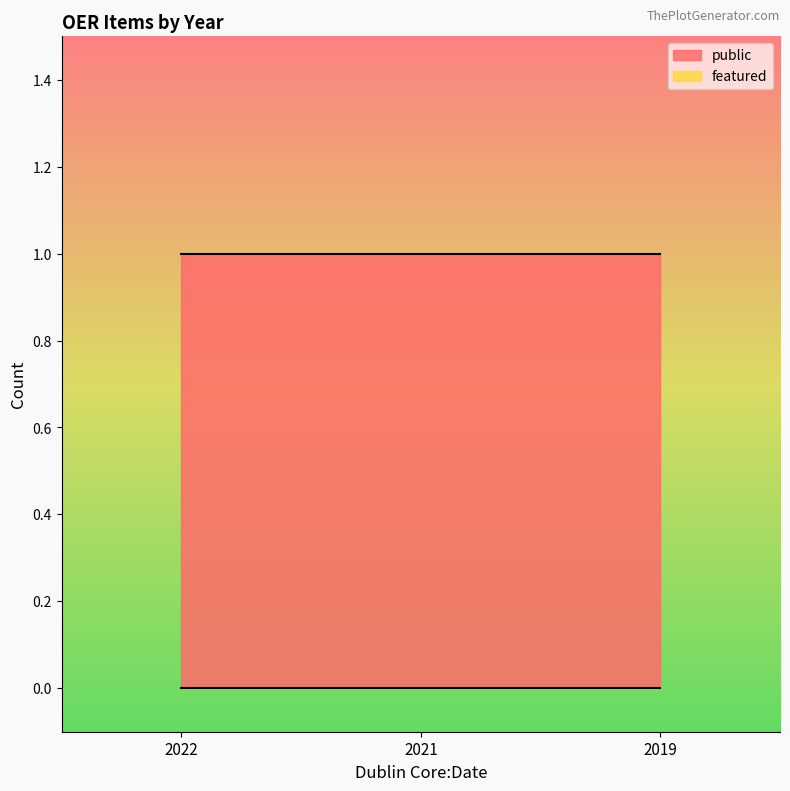

At which label does public reach its peak?

2022